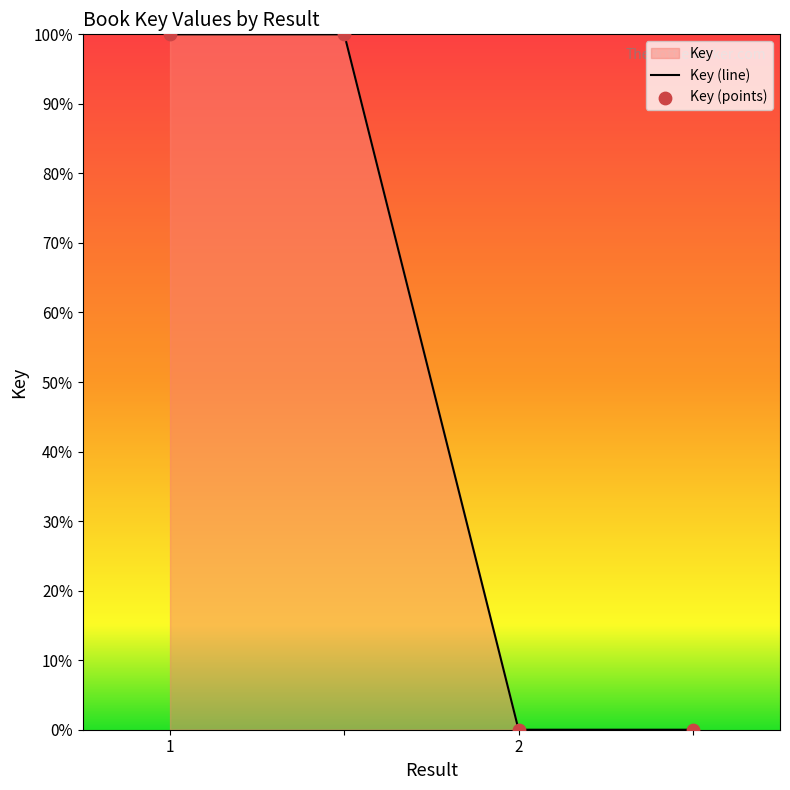

Between 1 and 2, which is larger?

1